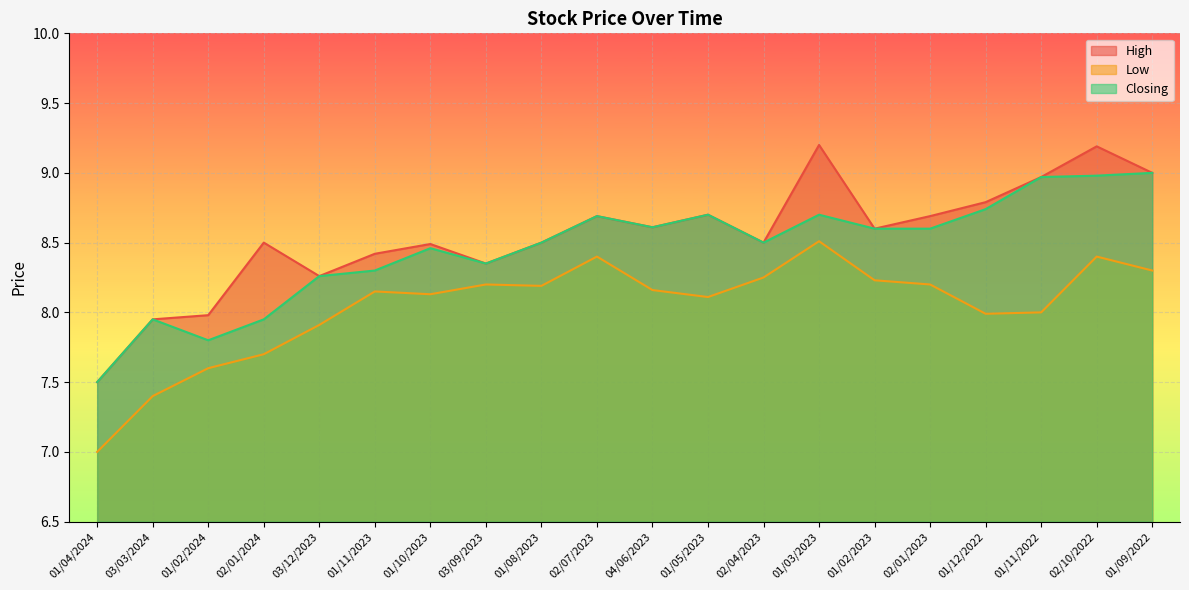

True or false: Low and High cross at least once.

False